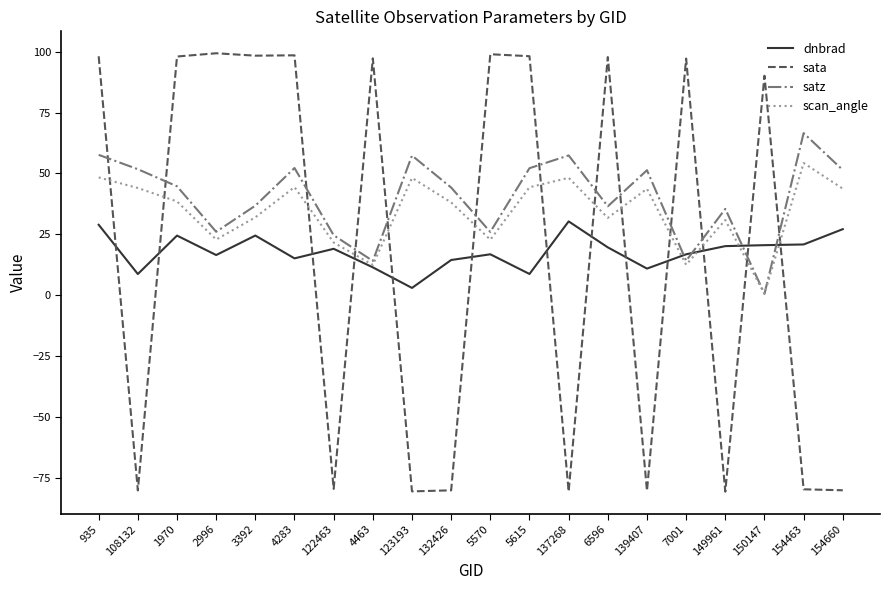

What is the greatest value displayed?

99.3